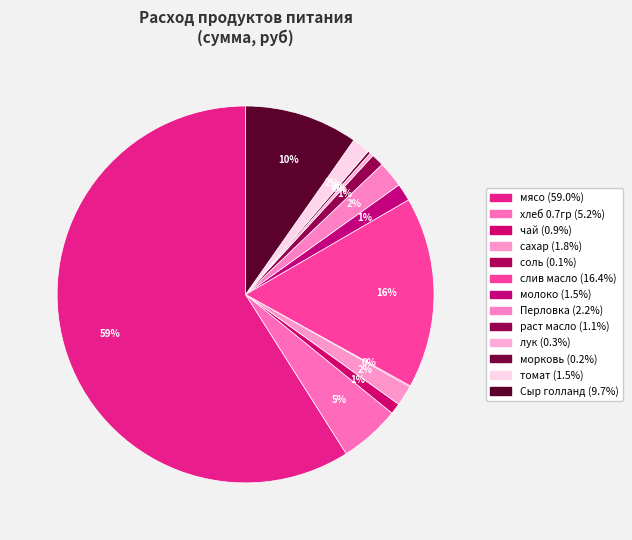

Does чай account for over 50% of the chart?

No